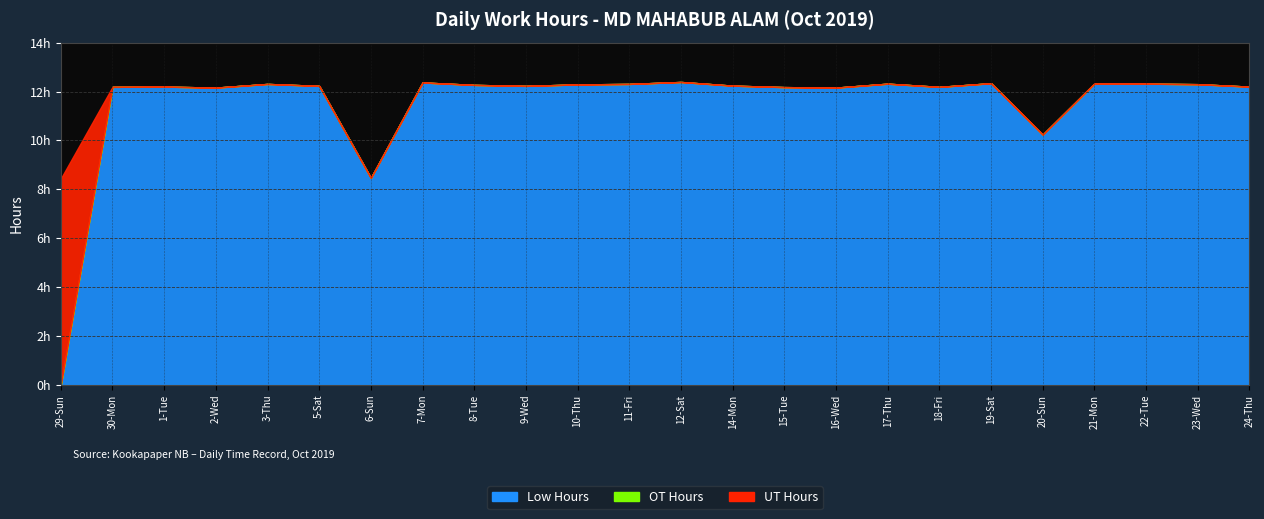

At which label is Low Hours closest to 6?

6-Sun